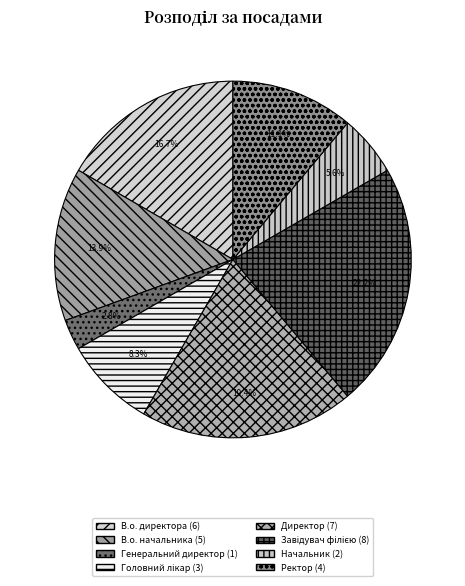

The В.о. начальника slice represents 14% of the pie. True or false?

True